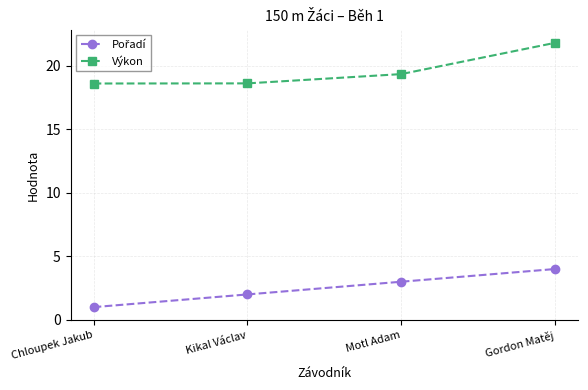

What is the highest value of the Výkon series?

21.8